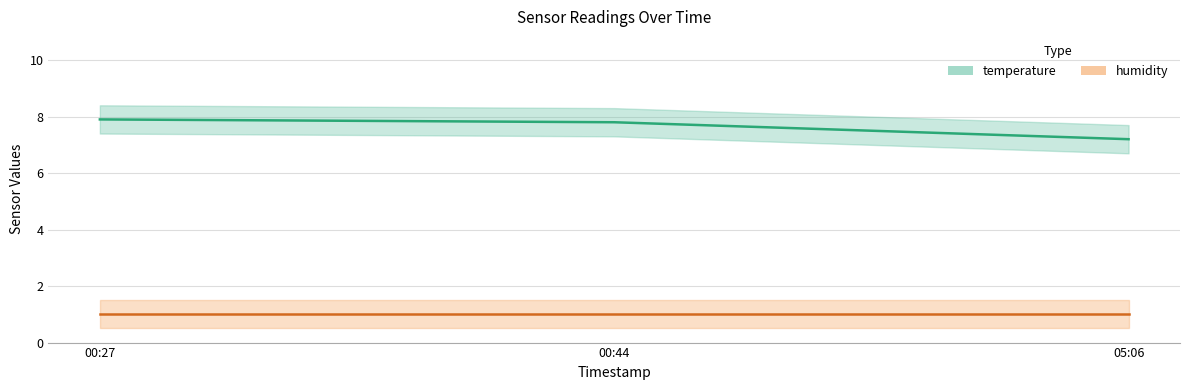

What is the change in value from 00:27 to 00:44?

-0.1